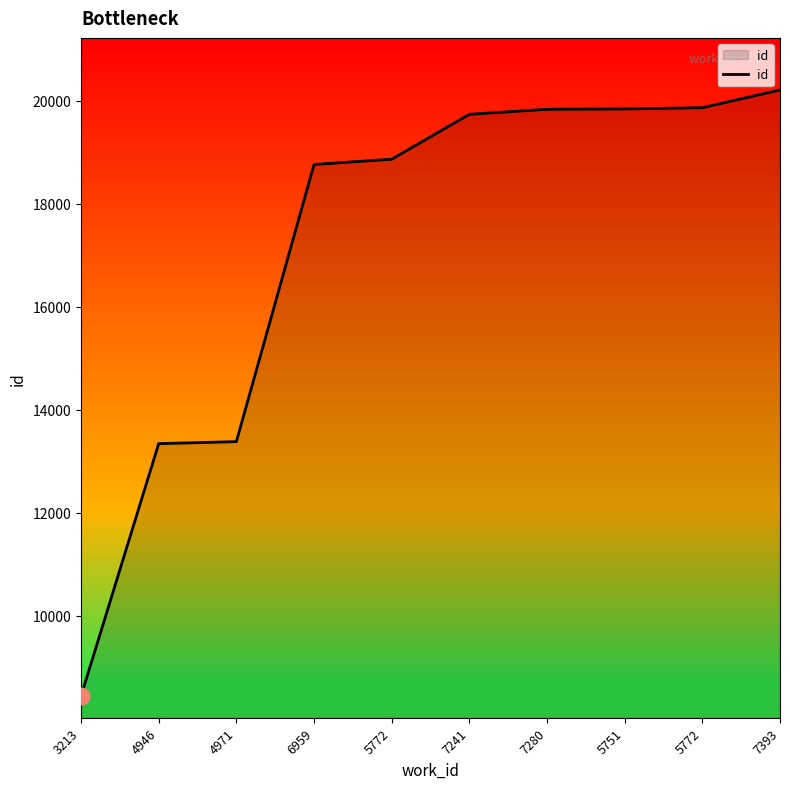

True or false: there are more than 1 points higher than both neighbors.

False